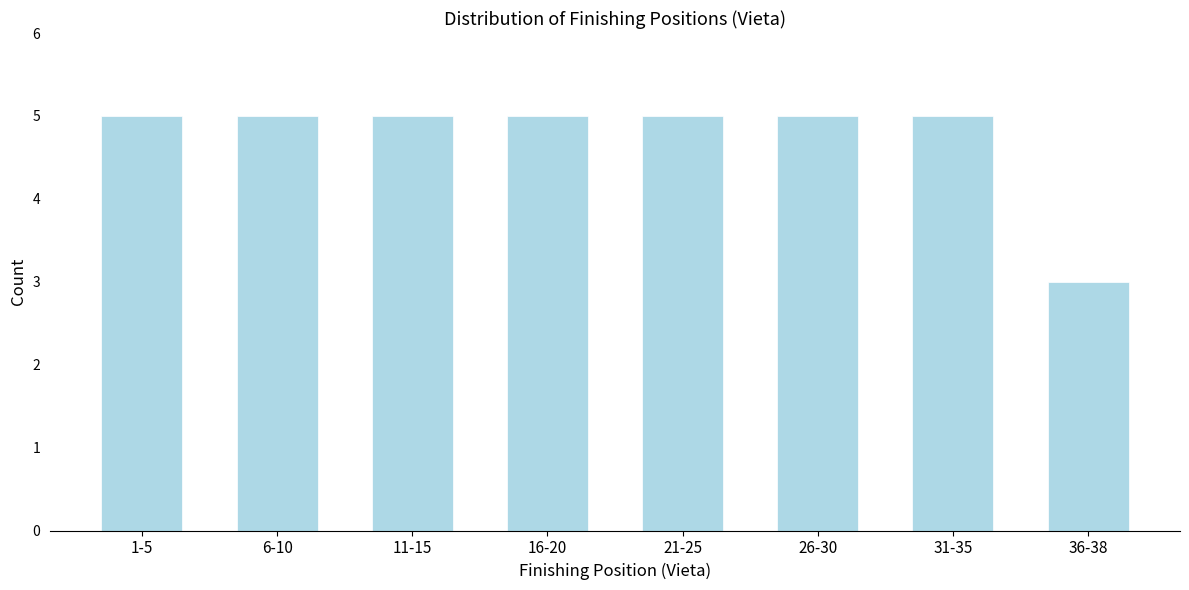

Reading left to right, list all the values displayed in this chart.

5	5	5	5	5	5	5	3